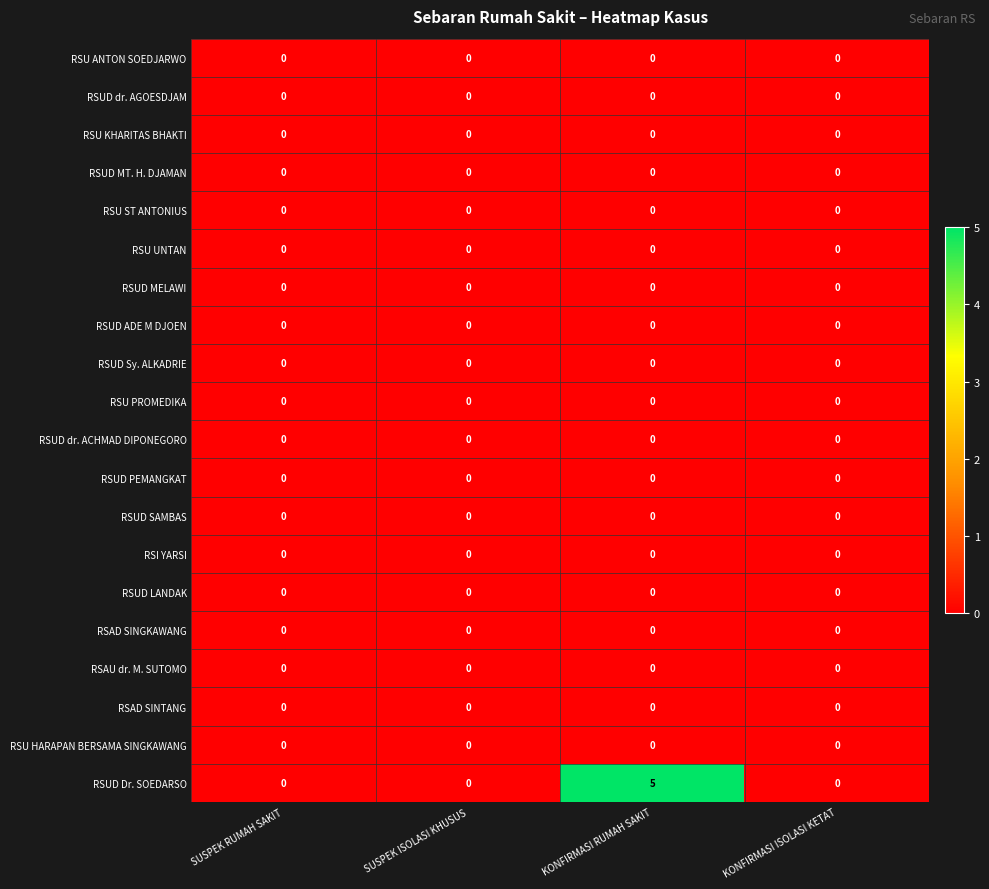

Which series has the widest spread of values?

RSUD Dr. SOEDARSO